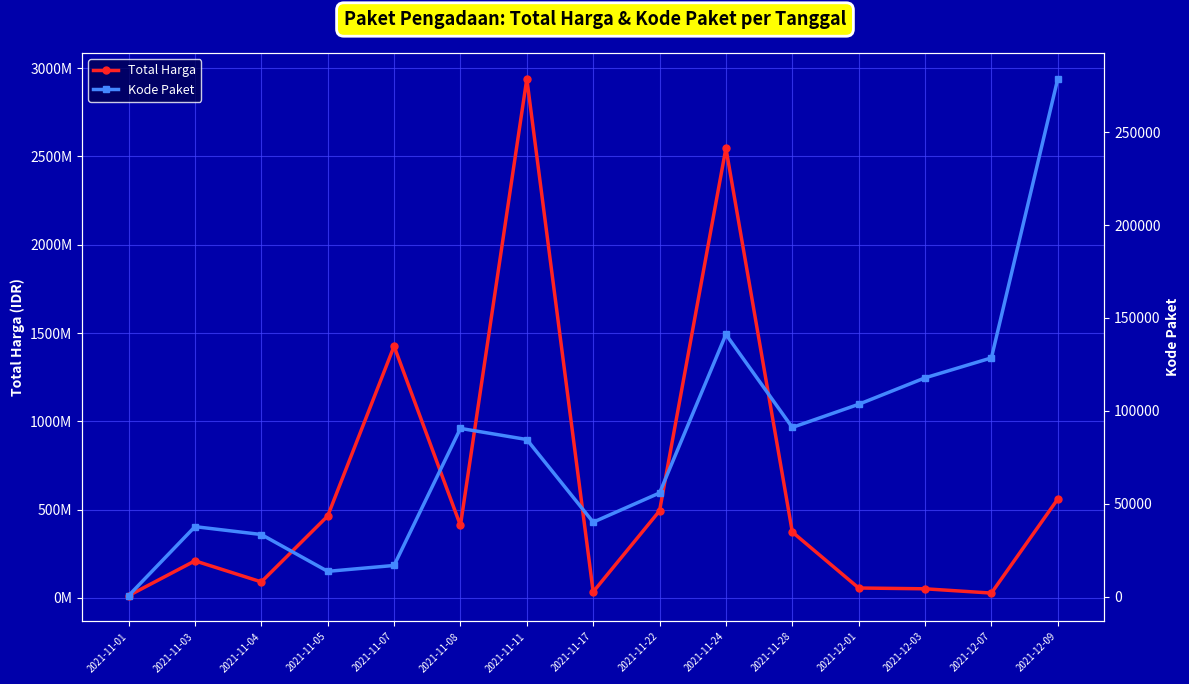

What are all the series names shown in the legend?

Total Harga, Kode Paket